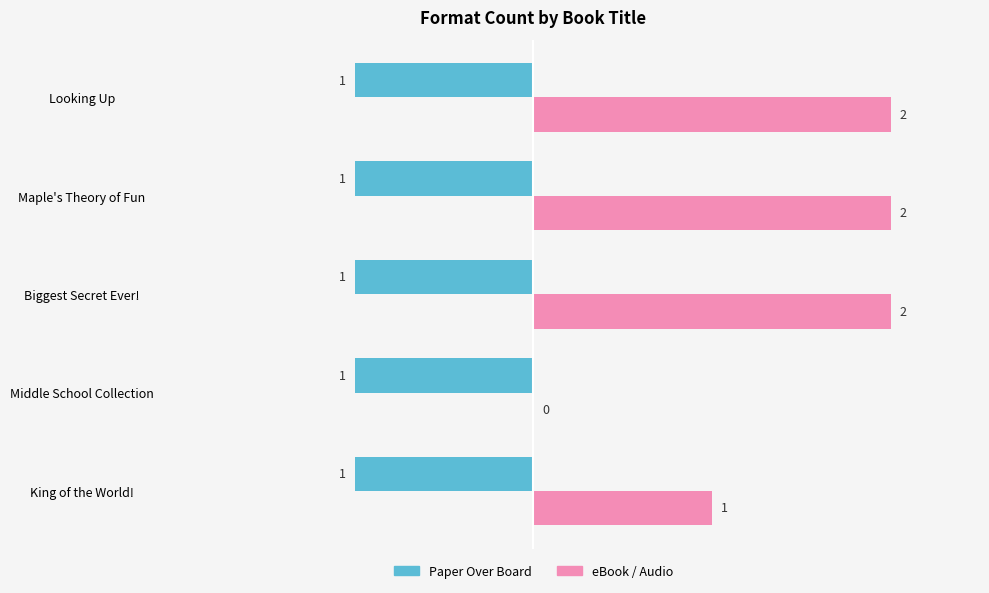

Count the number of data series in this chart.

2